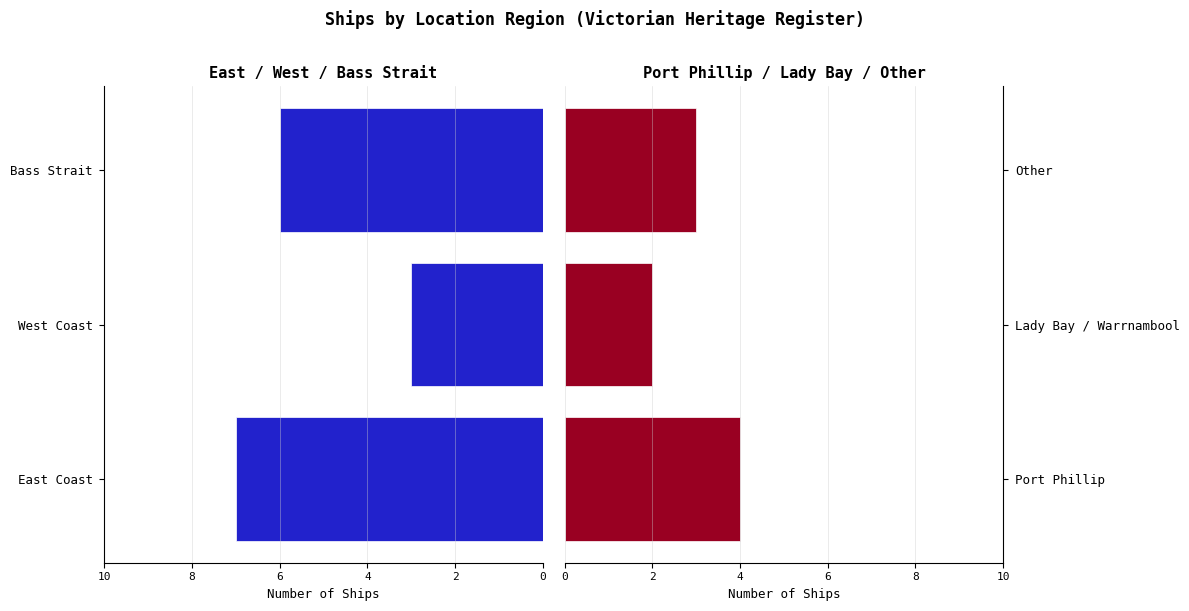

True or false: Port Phillip / Lady Bay / Other has a value of 5 at Other.

False